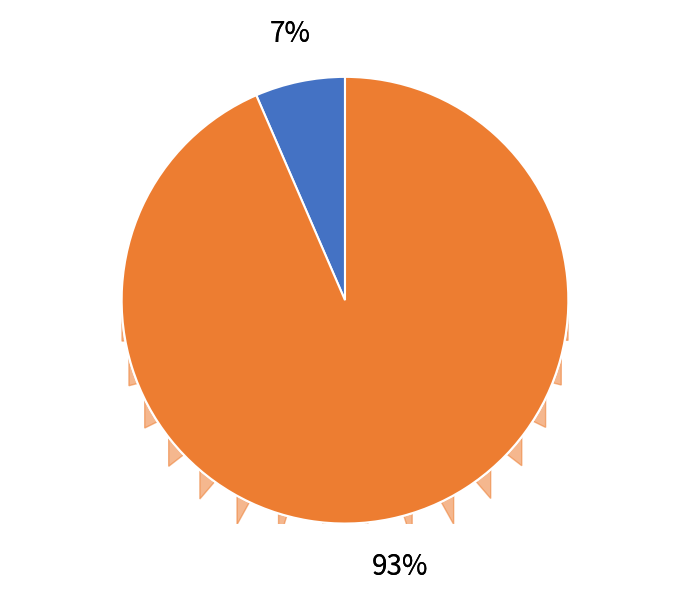

How many slices are in this pie chart?

2